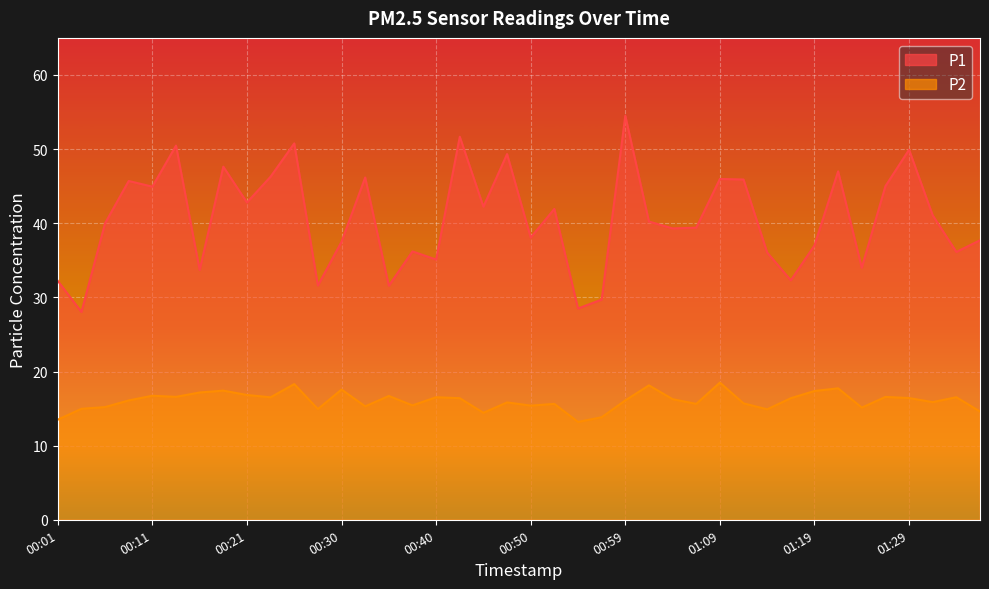

Between 00:33 and 00:57, which series saw the biggest shift?

P1